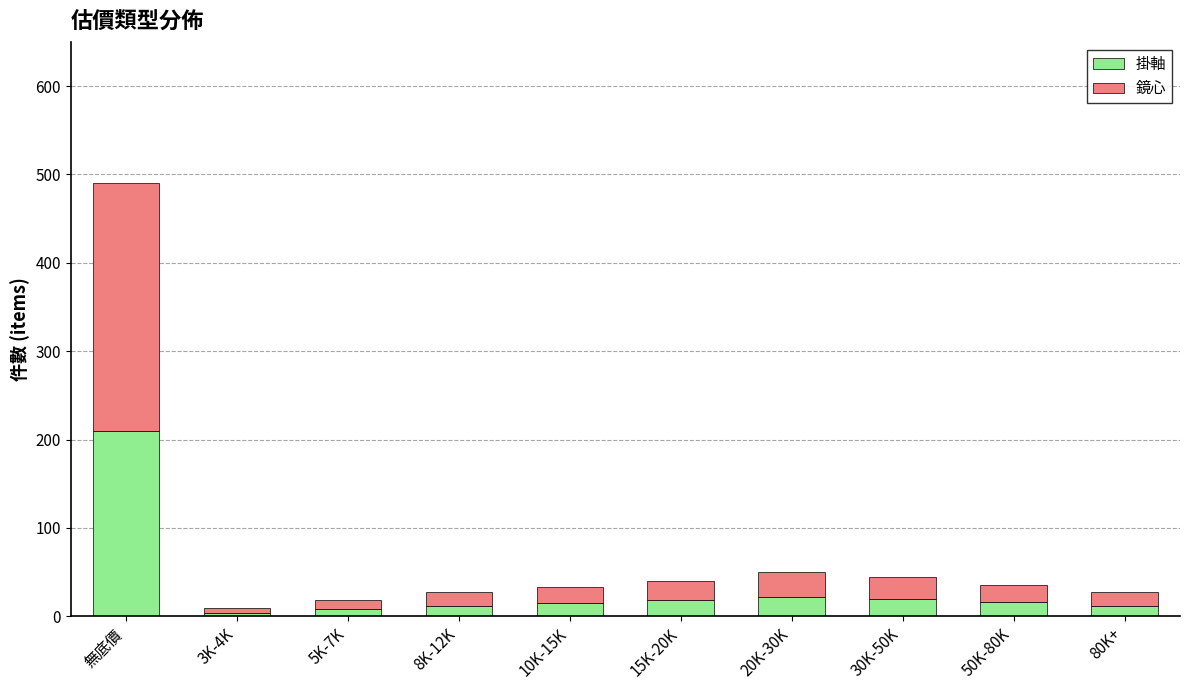

The value of 掛軸 at 3K-4K is 4. True or false?

True